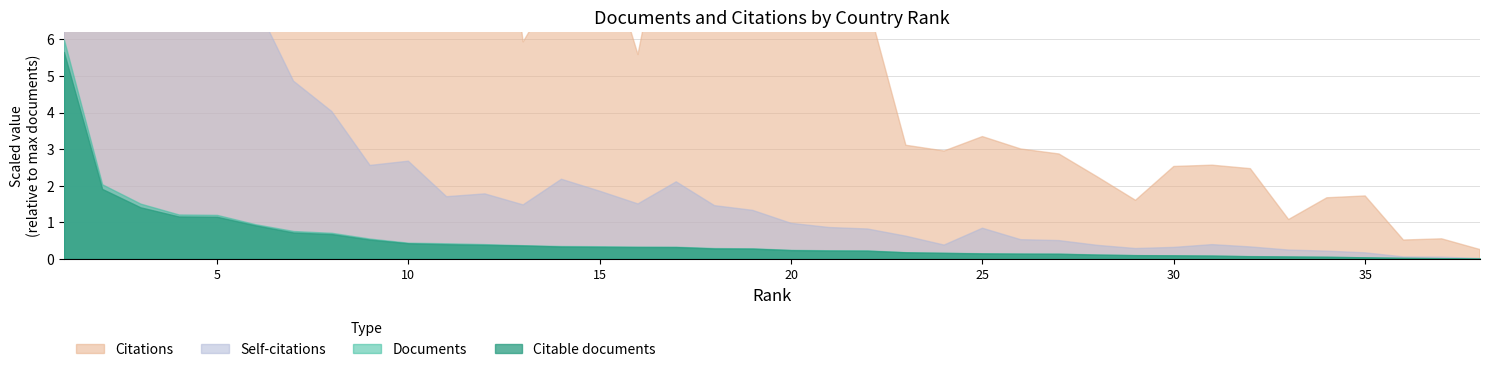

True or false: Self-citations has a value of 18362 at 12.

True